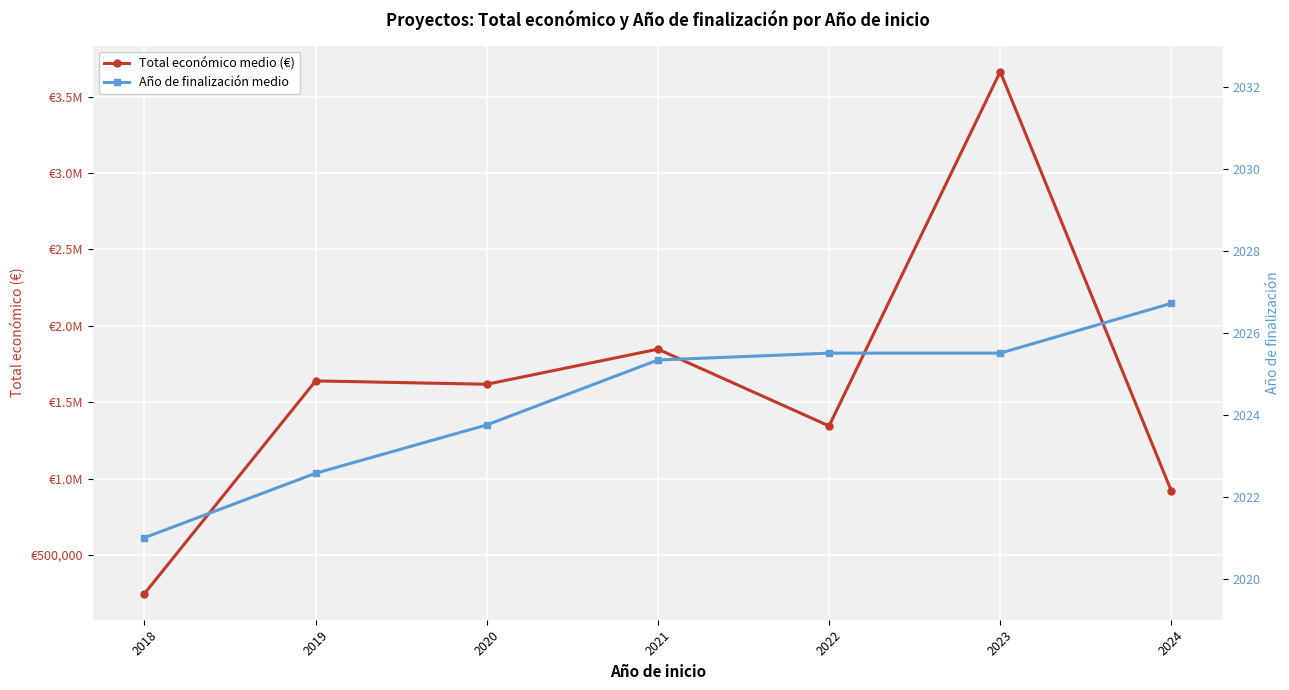

What is the value of the Total económico medio (€) point at the 1st from the left?

246480.0